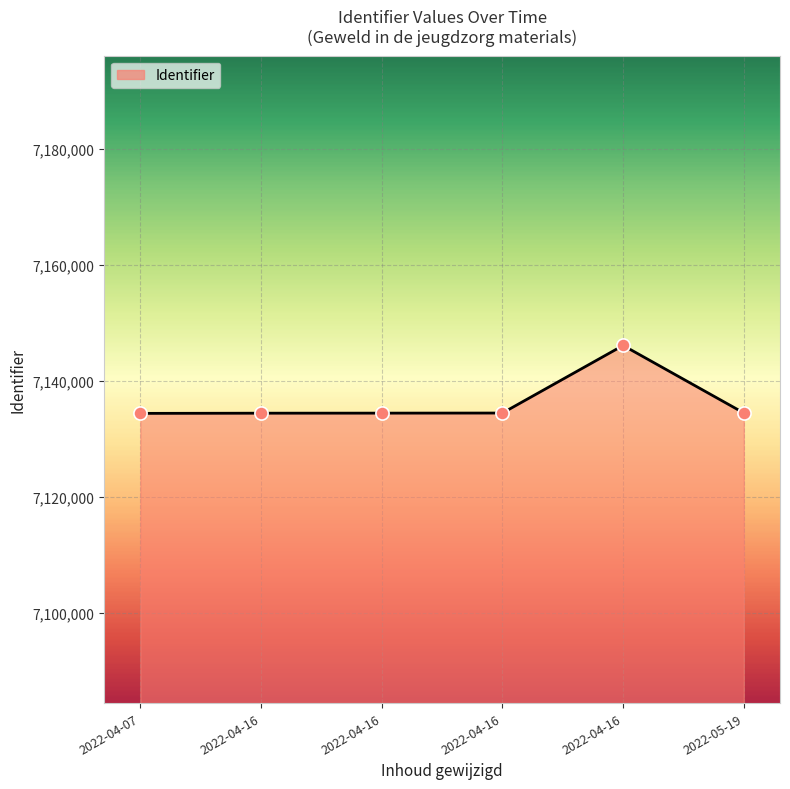

Between 2022-04-16 and 2022-05-19, which is larger?

2022-04-16